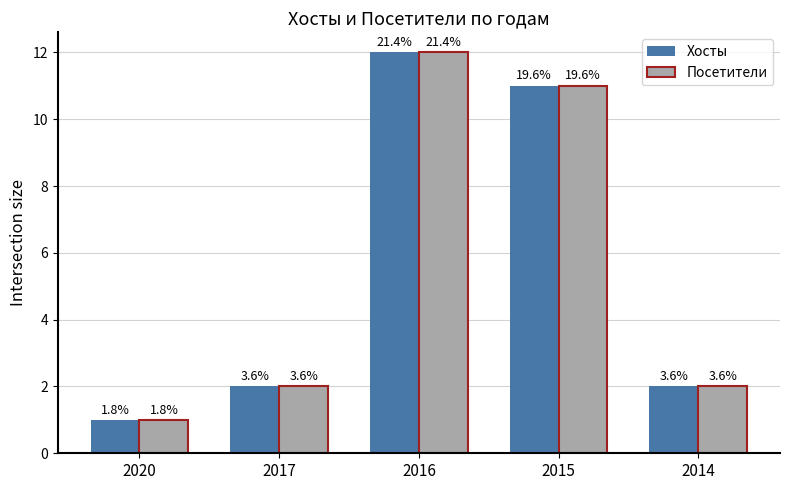

Which series has the widest spread of values?

Хосты